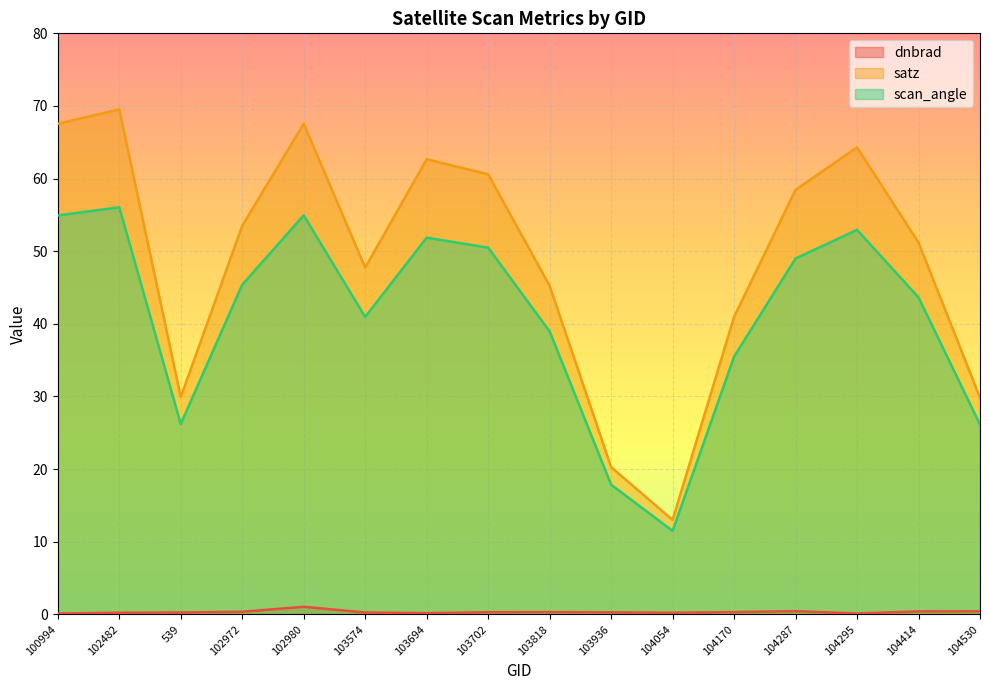

Reading left to right, transcribe all the data shown in this chart.

dnbrad: 0.1	0.2	0.3	0.4	1.0	0.3	0.2	0.3	0.3	0.3	0.2	0.3	0.4	0.1	0.4	0.4
satz: 67.5	69.5	29.9	53.5	67.6	47.7	62.7	60.6	45.2	20.3	13.0	41.0	58.5	64.3	51.2	29.8
scan_angle: 54.9	56.1	26.2	45.4	54.9	41.0	51.9	50.5	39.0	17.9	11.5	35.5	49.0	52.9	43.6	26.1